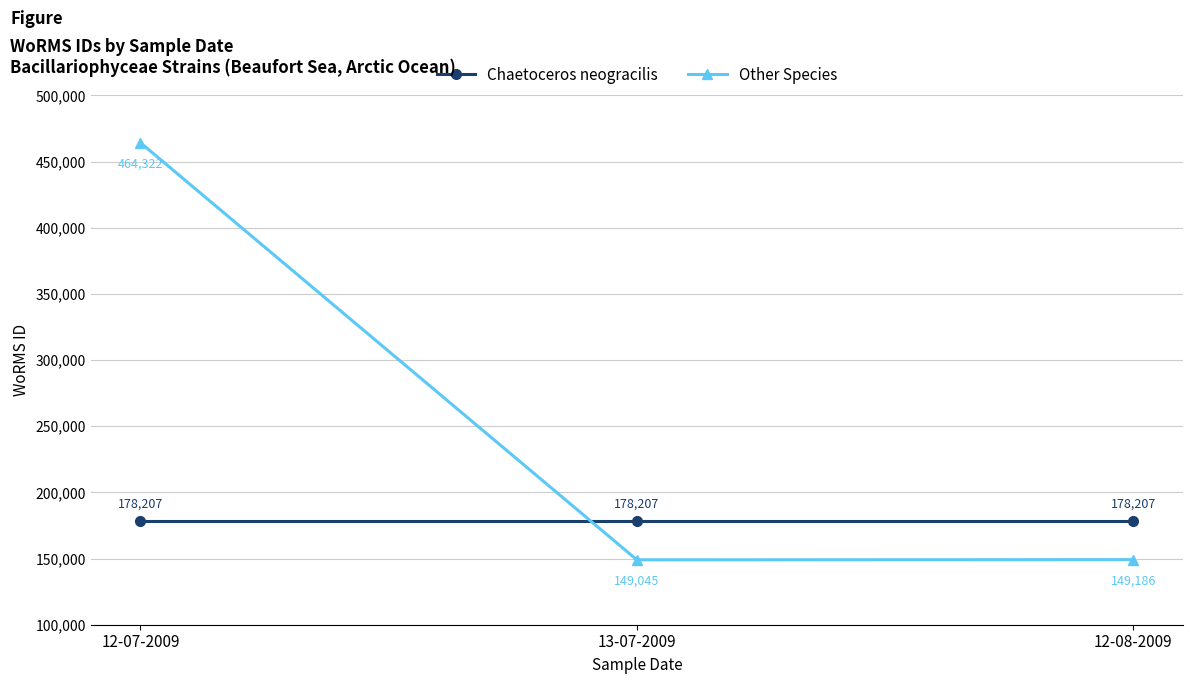

How many lines are shown in the chart?

2